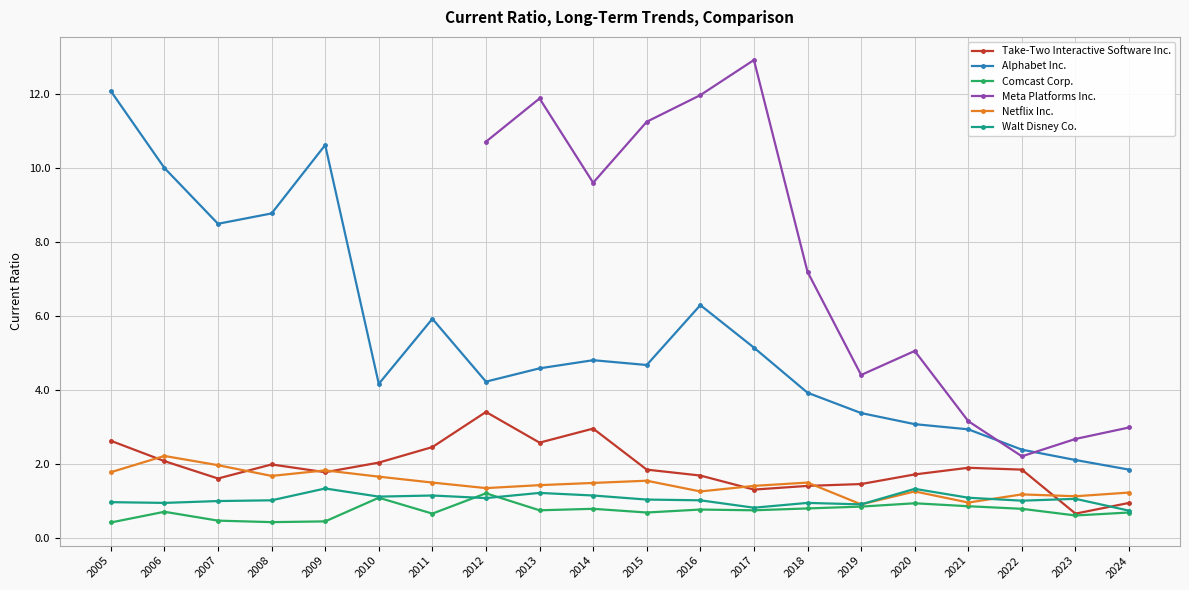

At which label does Walt Disney Co. first exceed 1?

2008